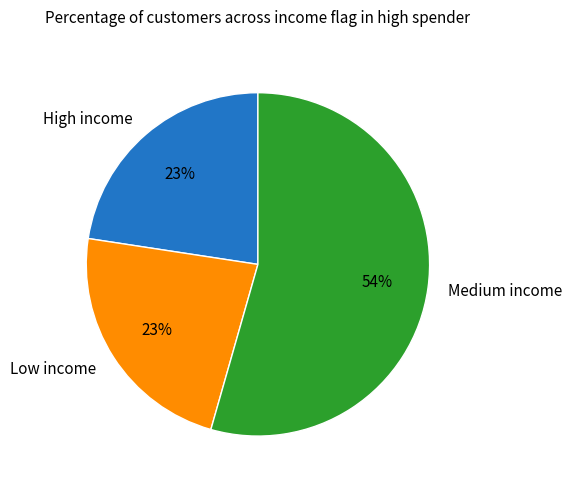

Do High income and Low income together represent more than half of the pie?

No